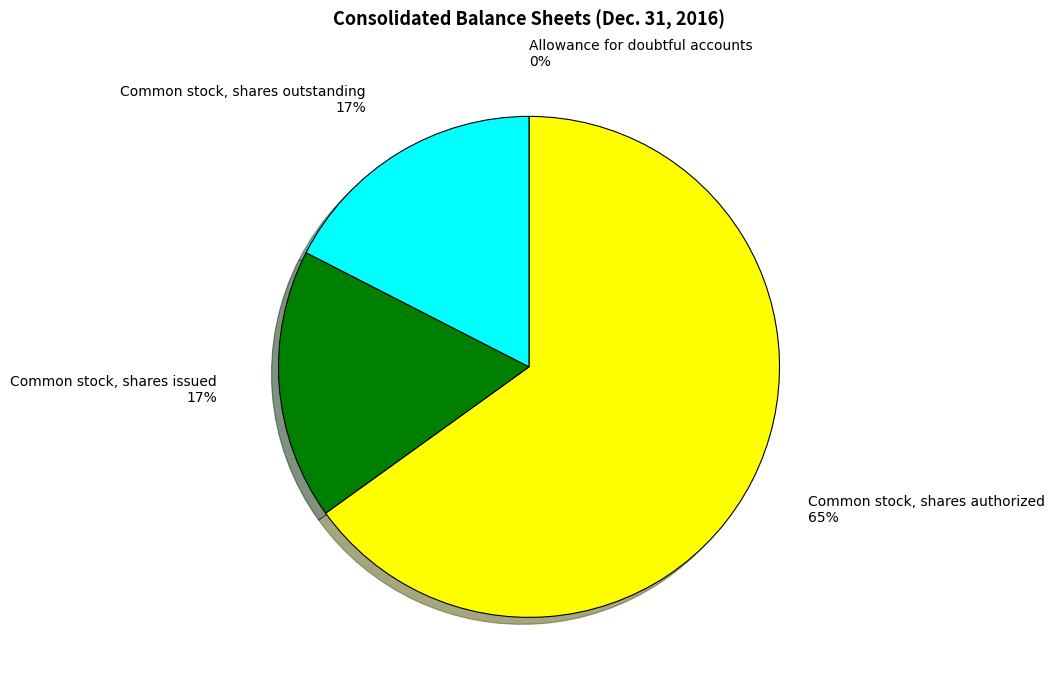

To the nearest percent, what is the average slice percentage?

25%